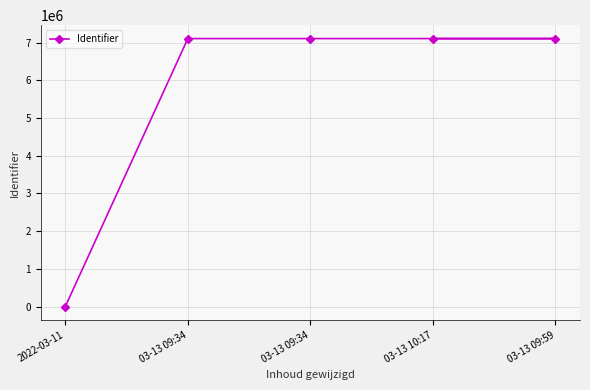

True or false: the data shows 7106118 at 03-13 10:17.

True